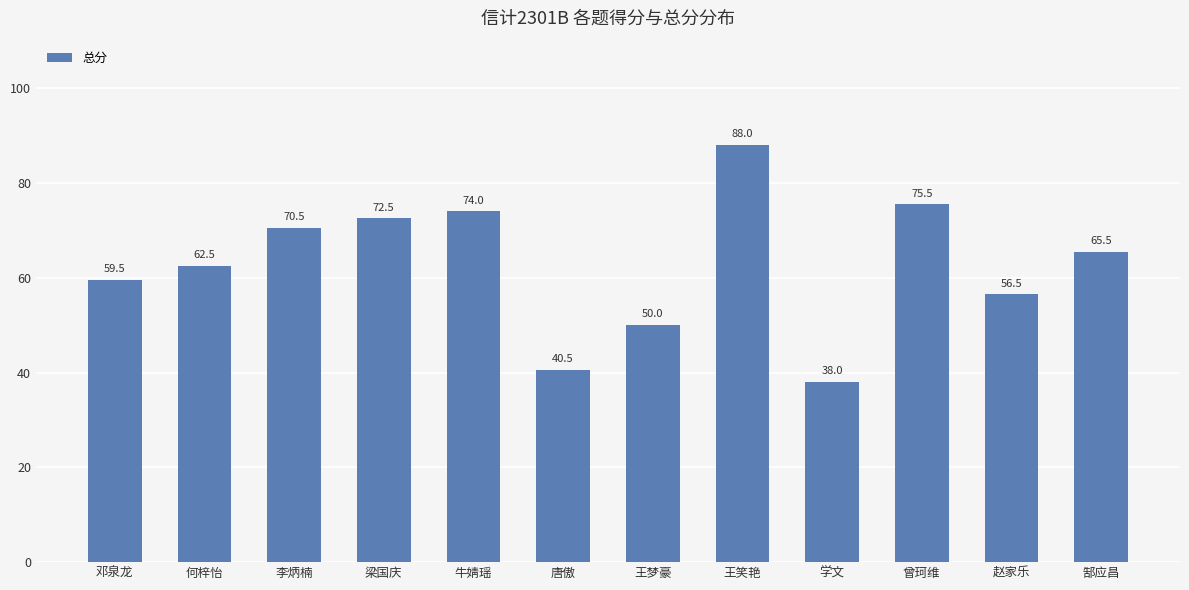

Reading right to left, what are all the values shown in this chart?

郜应昌=65.5	赵家乐=56.5	曾珂维=75.5	学文=38.0	王笑艳=88.0	王梦豪=50.0	唐傲=40.5	牛婧瑶=74.0	梁国庆=72.5	李炳楠=70.5	何梓怡=62.5	邓泉龙=59.5